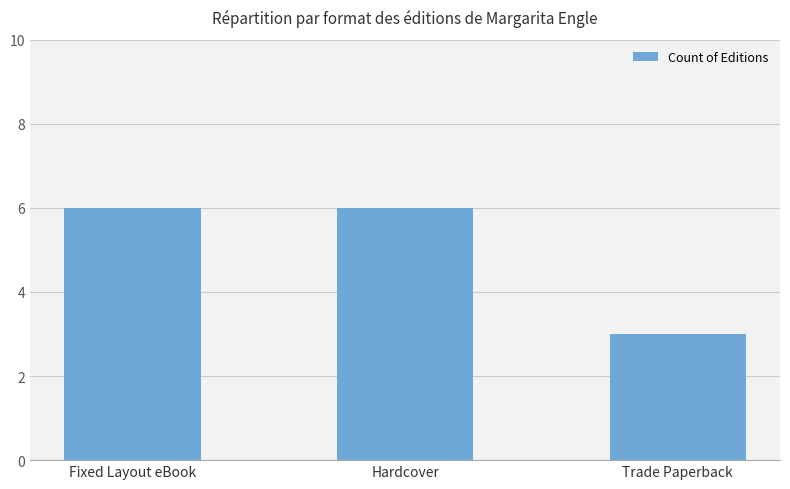

What is the label of the 2nd bar from the right?

Hardcover